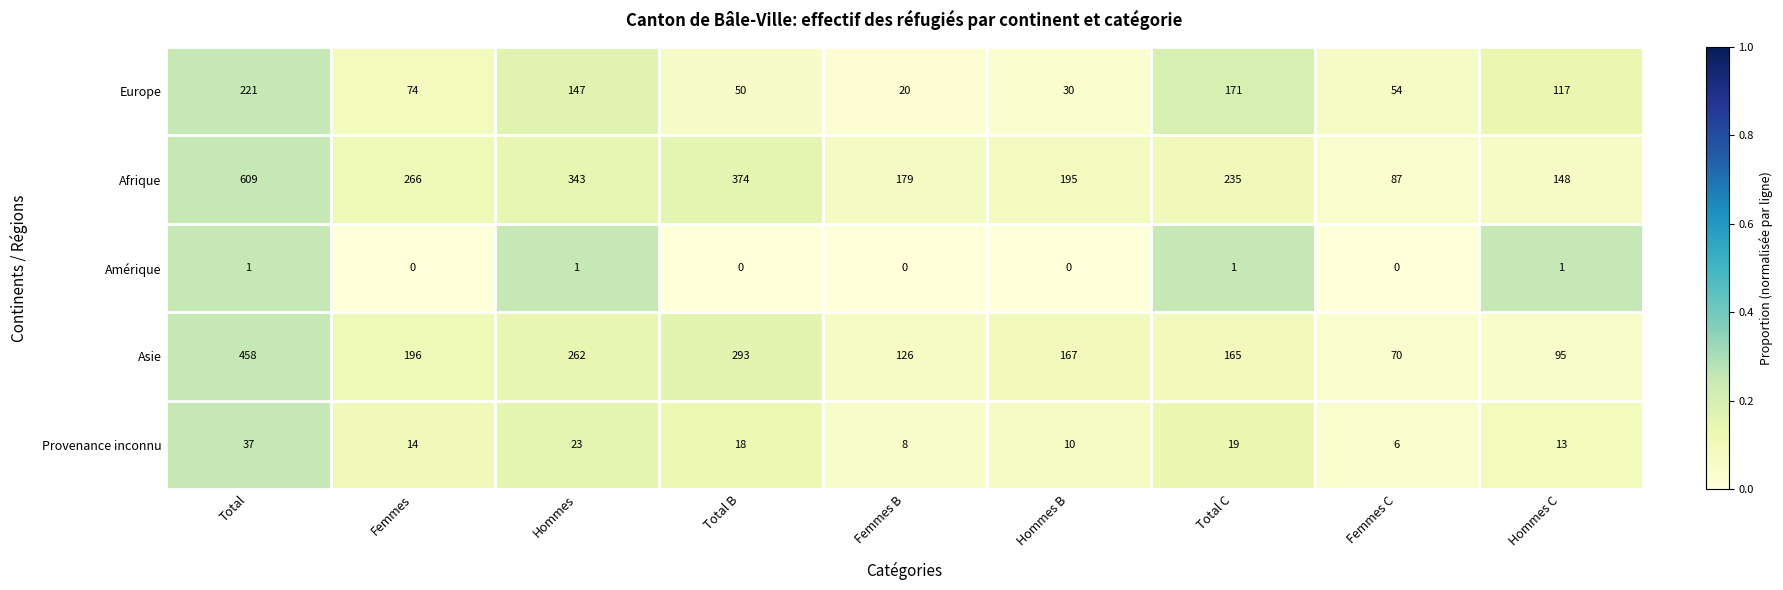

Which series changed the most between Total B and Femmes B?

Afrique